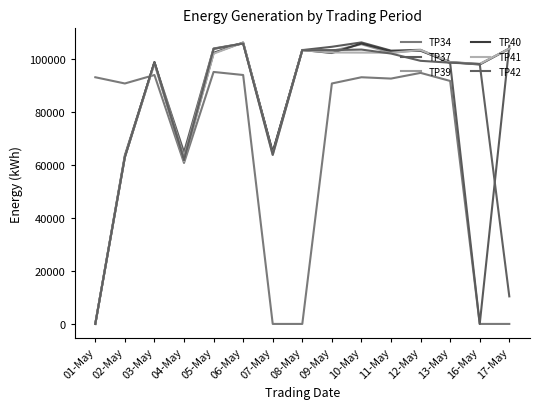

True or false: TP41 has a value of -70421 at 01-May.

False